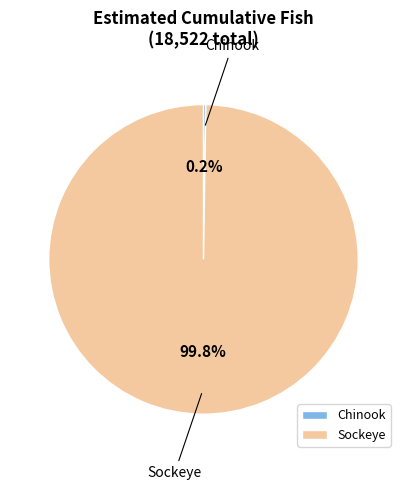

Which category has the biggest portion of the pie?

Sockeye